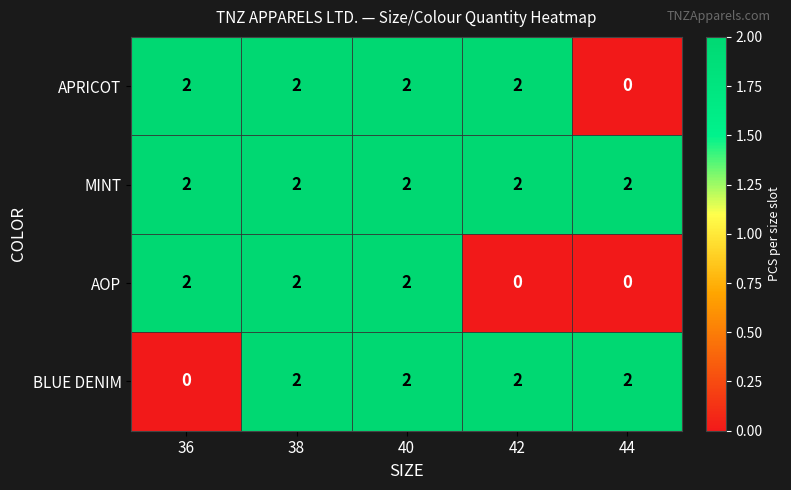

Reading left to right, list all the values displayed in this chart.

APRICOT: 36=2	38=2	40=2	42=2	44=0
MINT: 36=2	38=2	40=2	42=2	44=2
AOP: 36=2	38=2	40=2	42=0	44=0
BLUE DENIM: 36=0	38=2	40=2	42=2	44=2